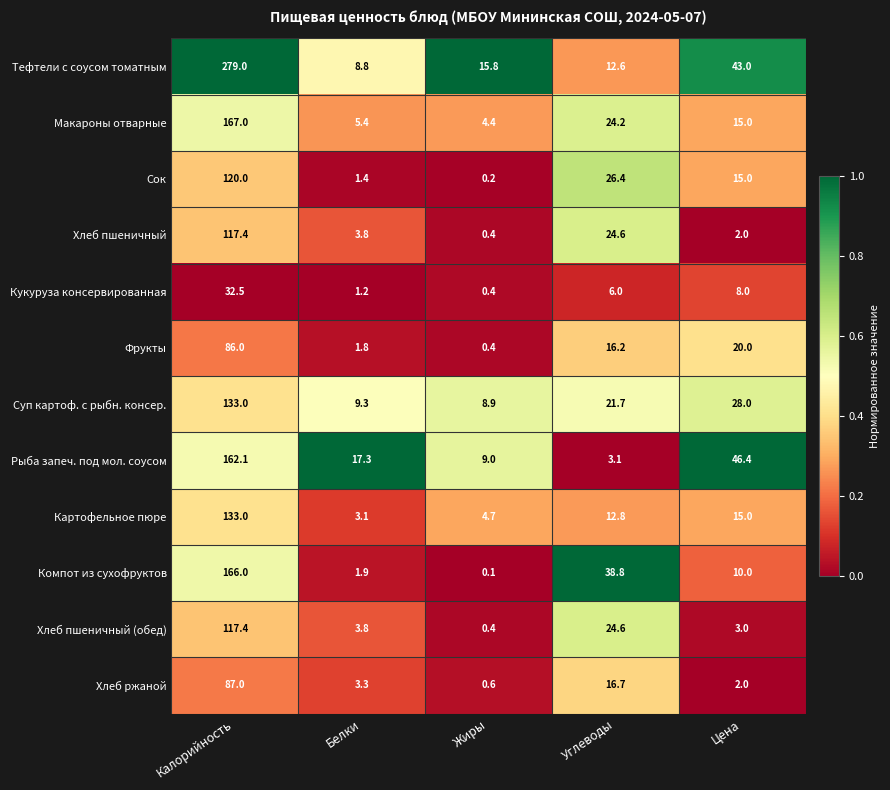

How many values in the Суп картоф. с рыбн. консер. series exceed 21?

3